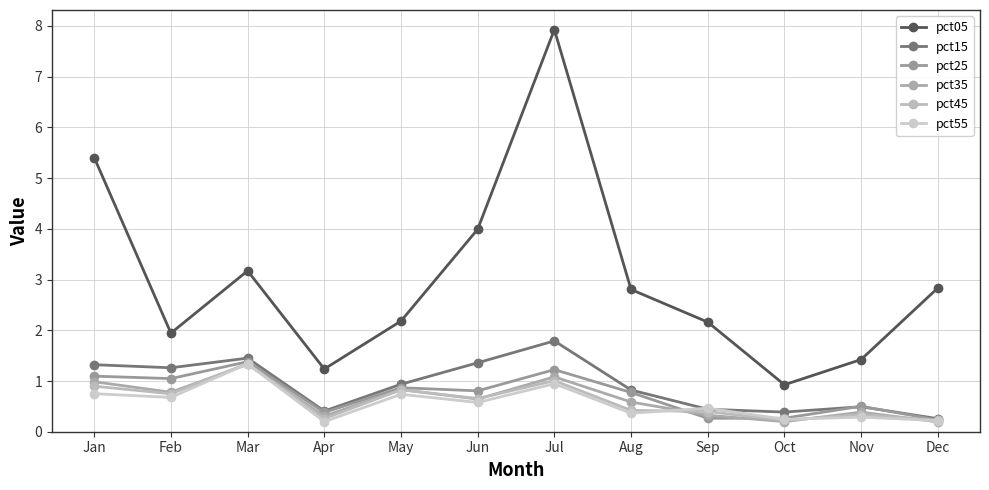

What are all the series names shown in the legend?

pct05, pct15, pct25, pct35, pct45, pct55